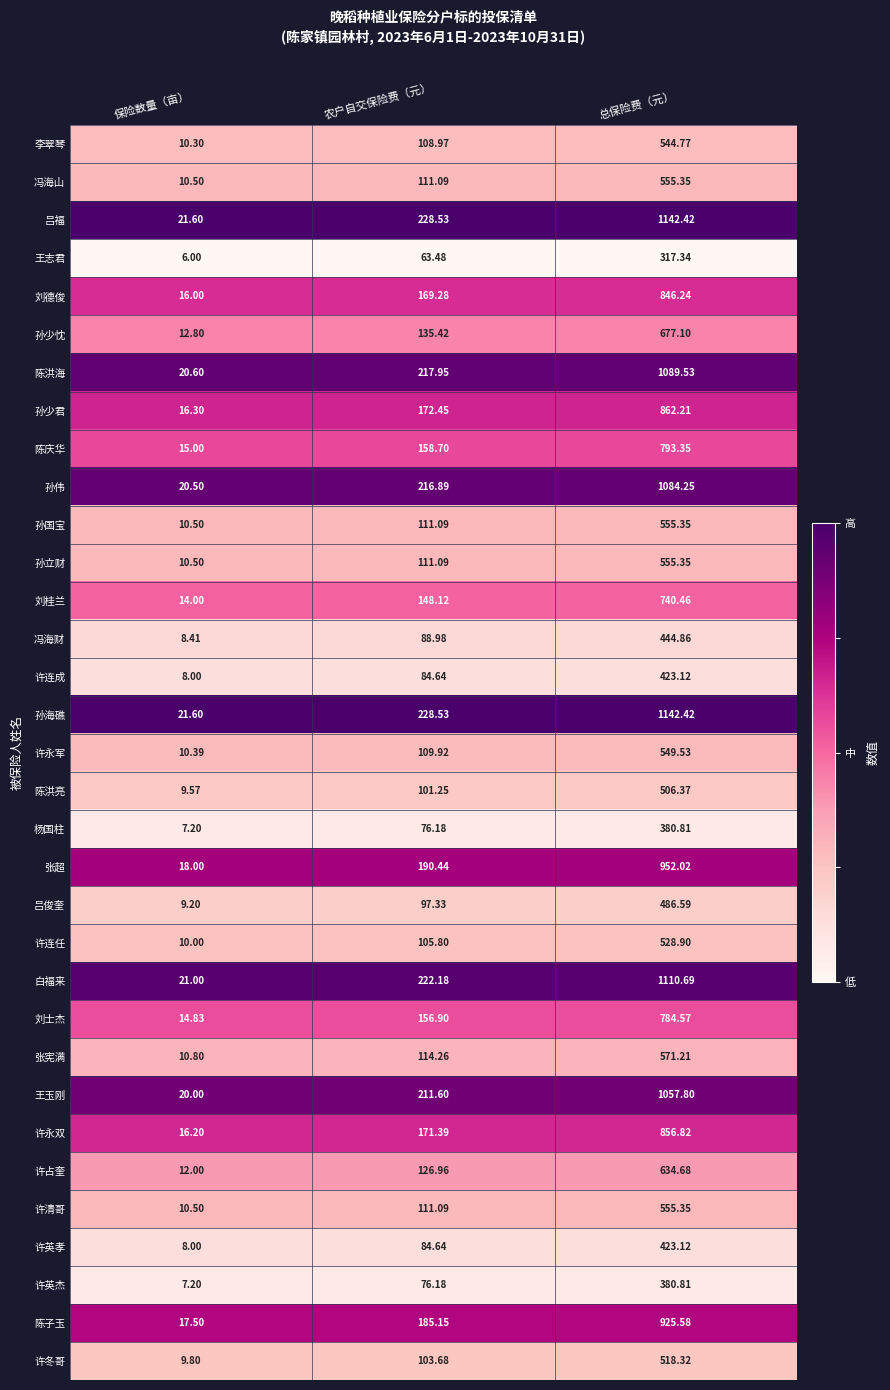

At which category is the sum across all series the highest?

总保险费（元）